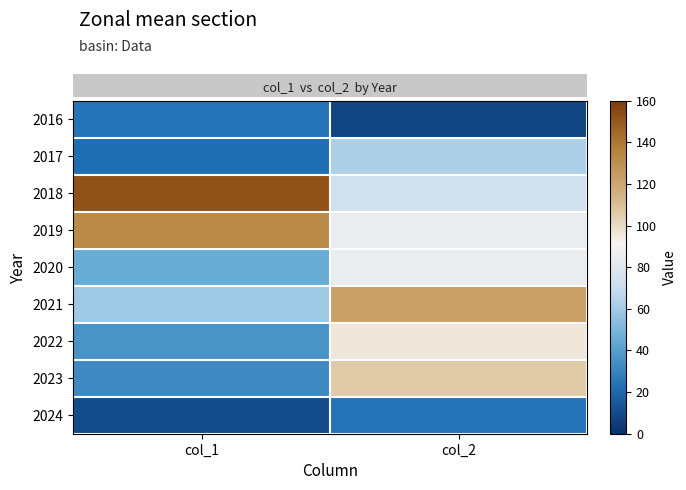

What is the total value across all series at col_2?

664